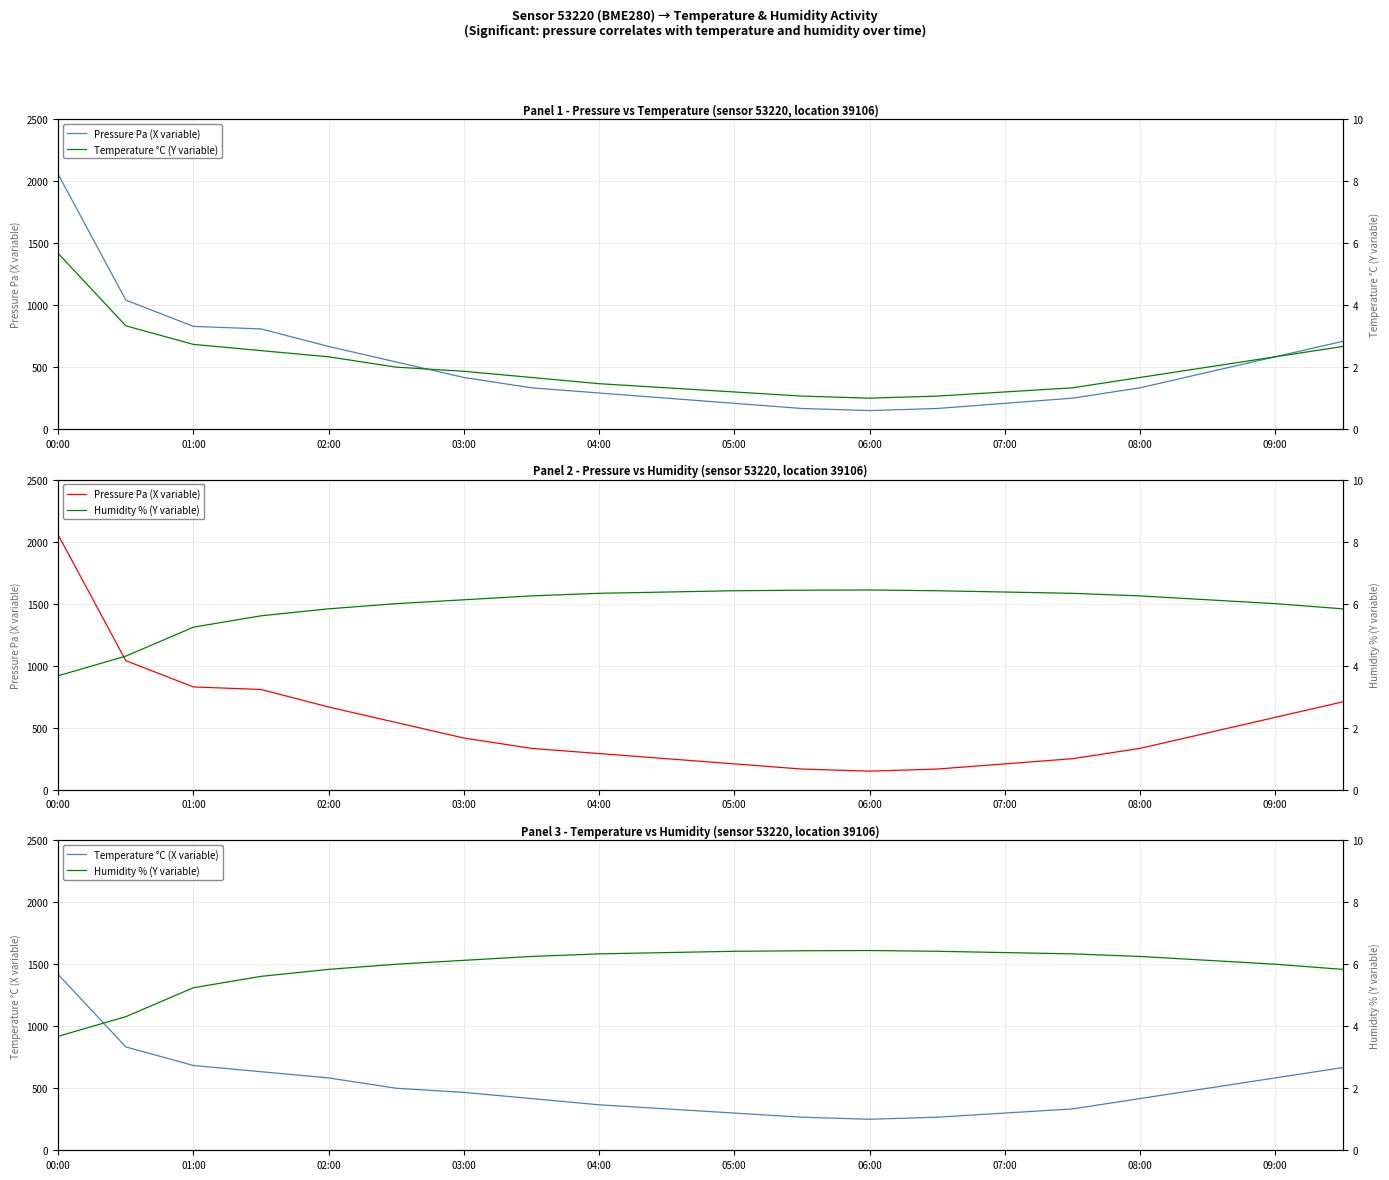

At which label does Temperature °C (X variable) reach its peak?

00:00